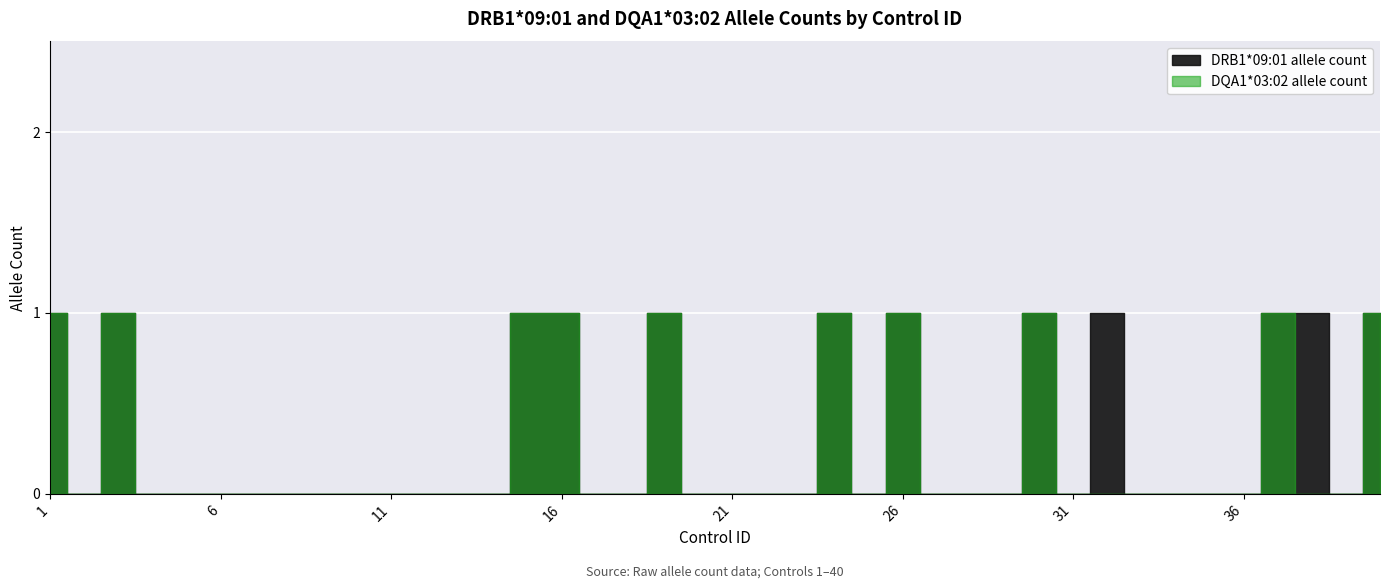

True or false: DRB1*09:01 allele count and DQA1*03:02 allele count cross at least once.

False